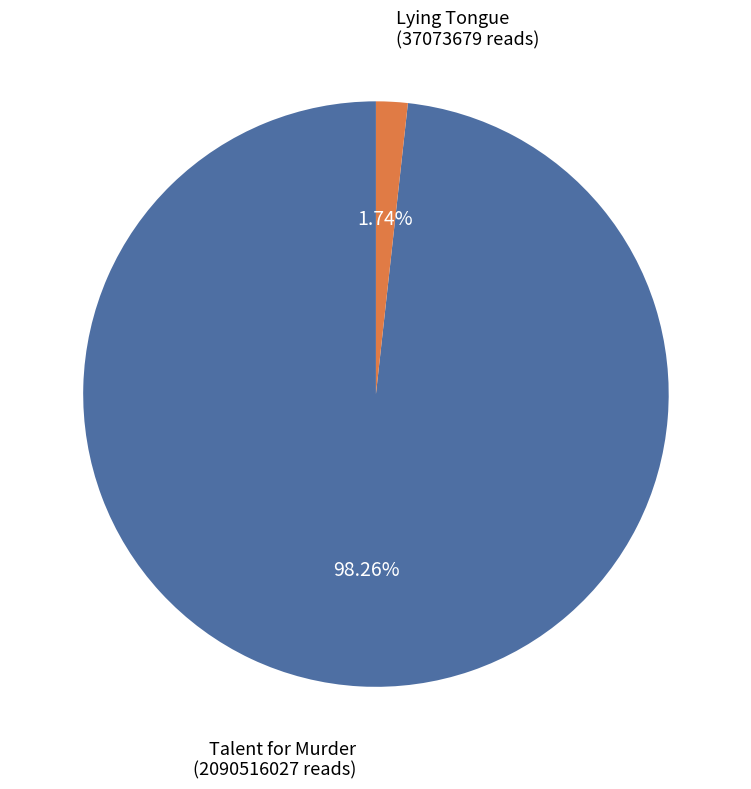

To the nearest percent, what is the average slice percentage?

50%